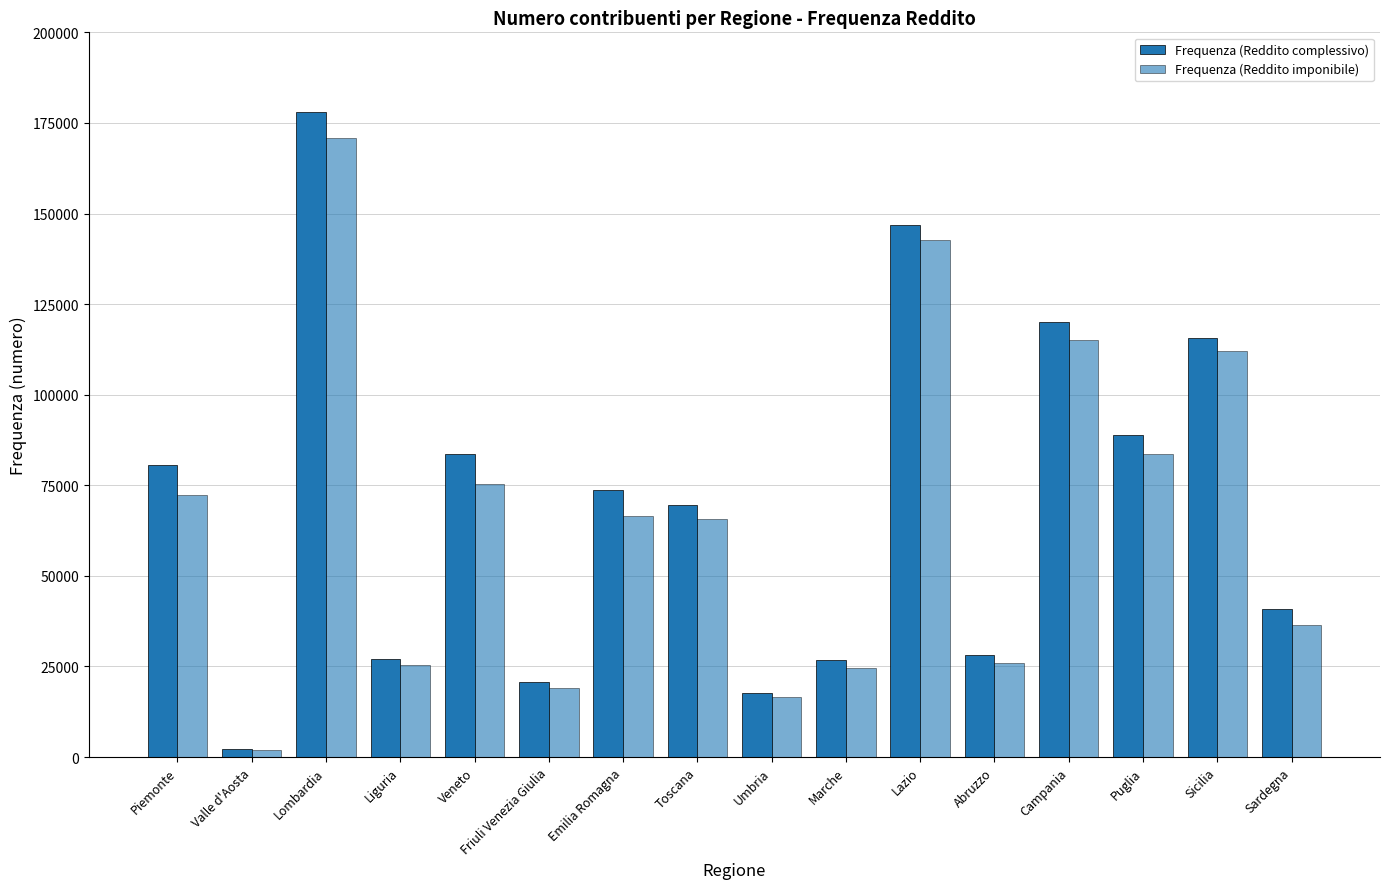

The Frequenza (Reddito complessivo) series shows 26919 at Liguria. True or false?

True